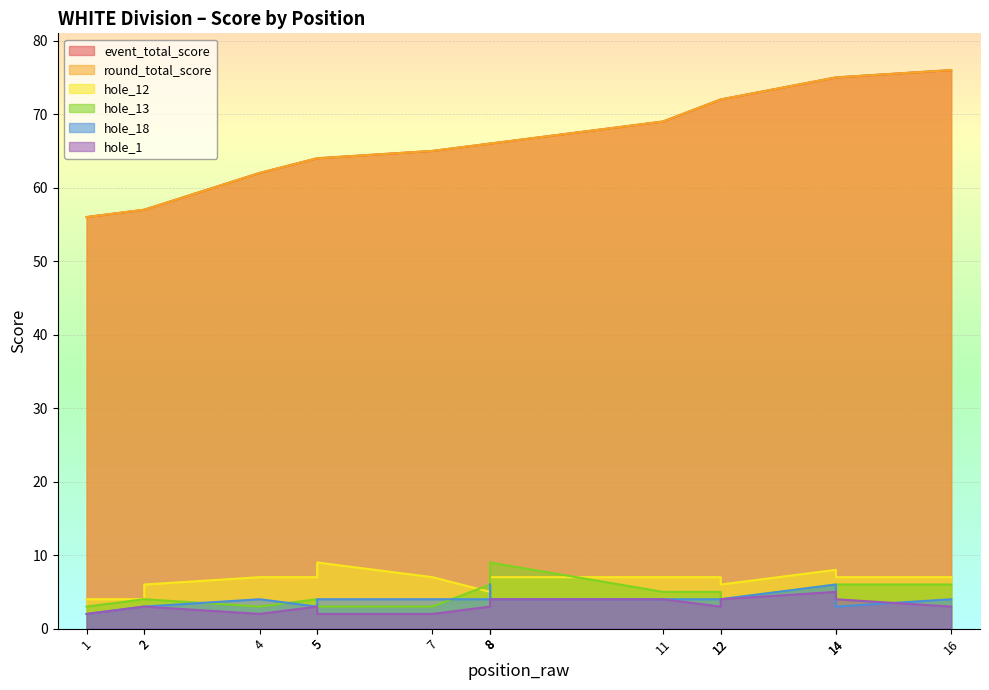

Where is hole_13 nearest to the value 6?

8